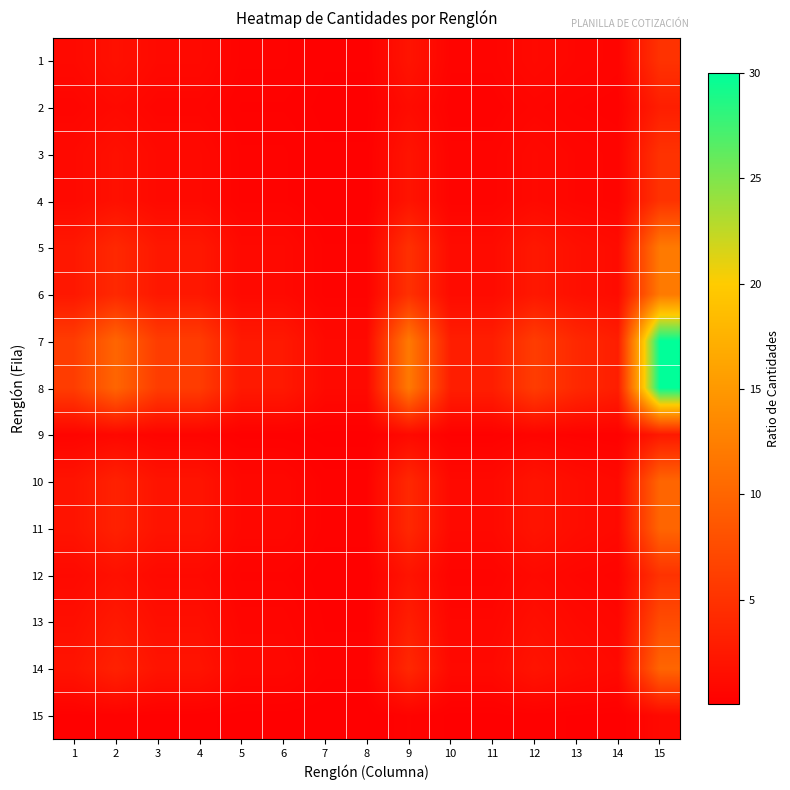

Which has a higher value, 7 or 15?

15